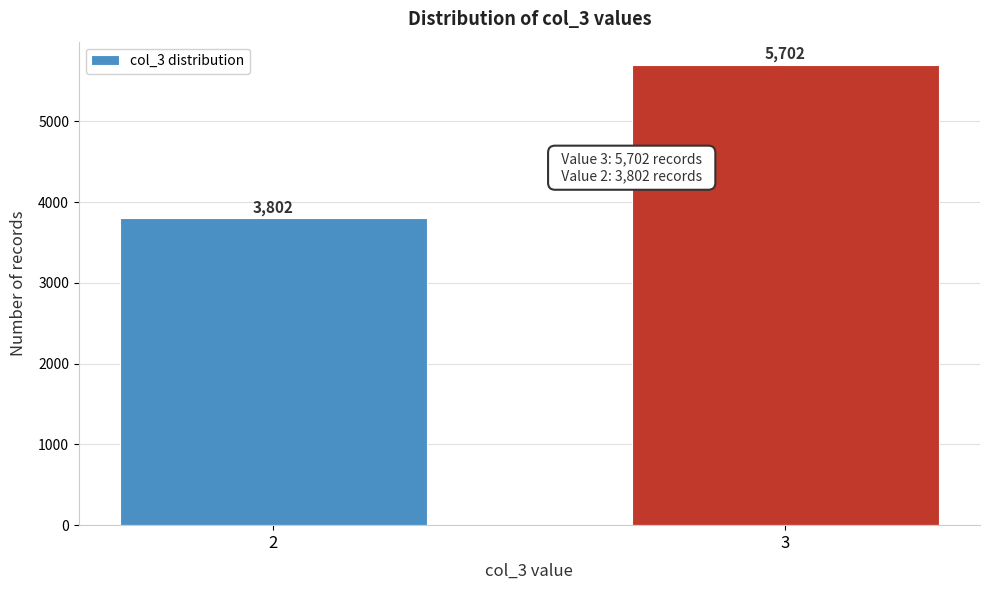

Reading right to left, list all the values displayed in this chart.

3=5702	2=3802